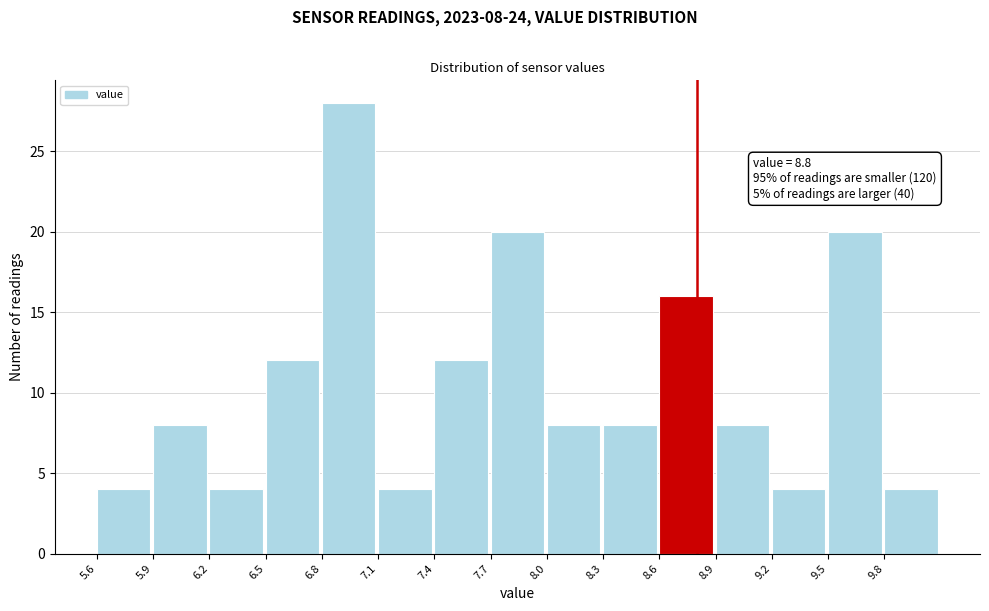

Over which range of the x-axis is the bar tallest?

6.8 to 7.1